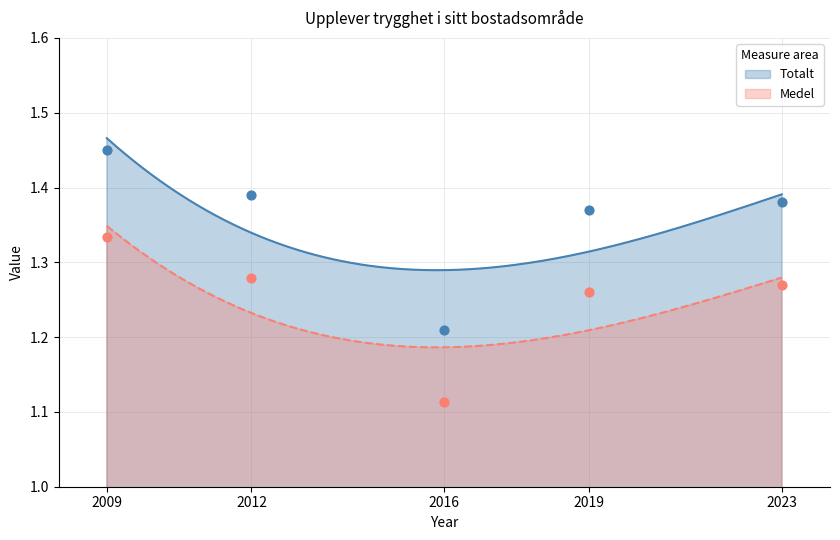

What is the ratio of the value at 2012 to the value at 2023?

1.0